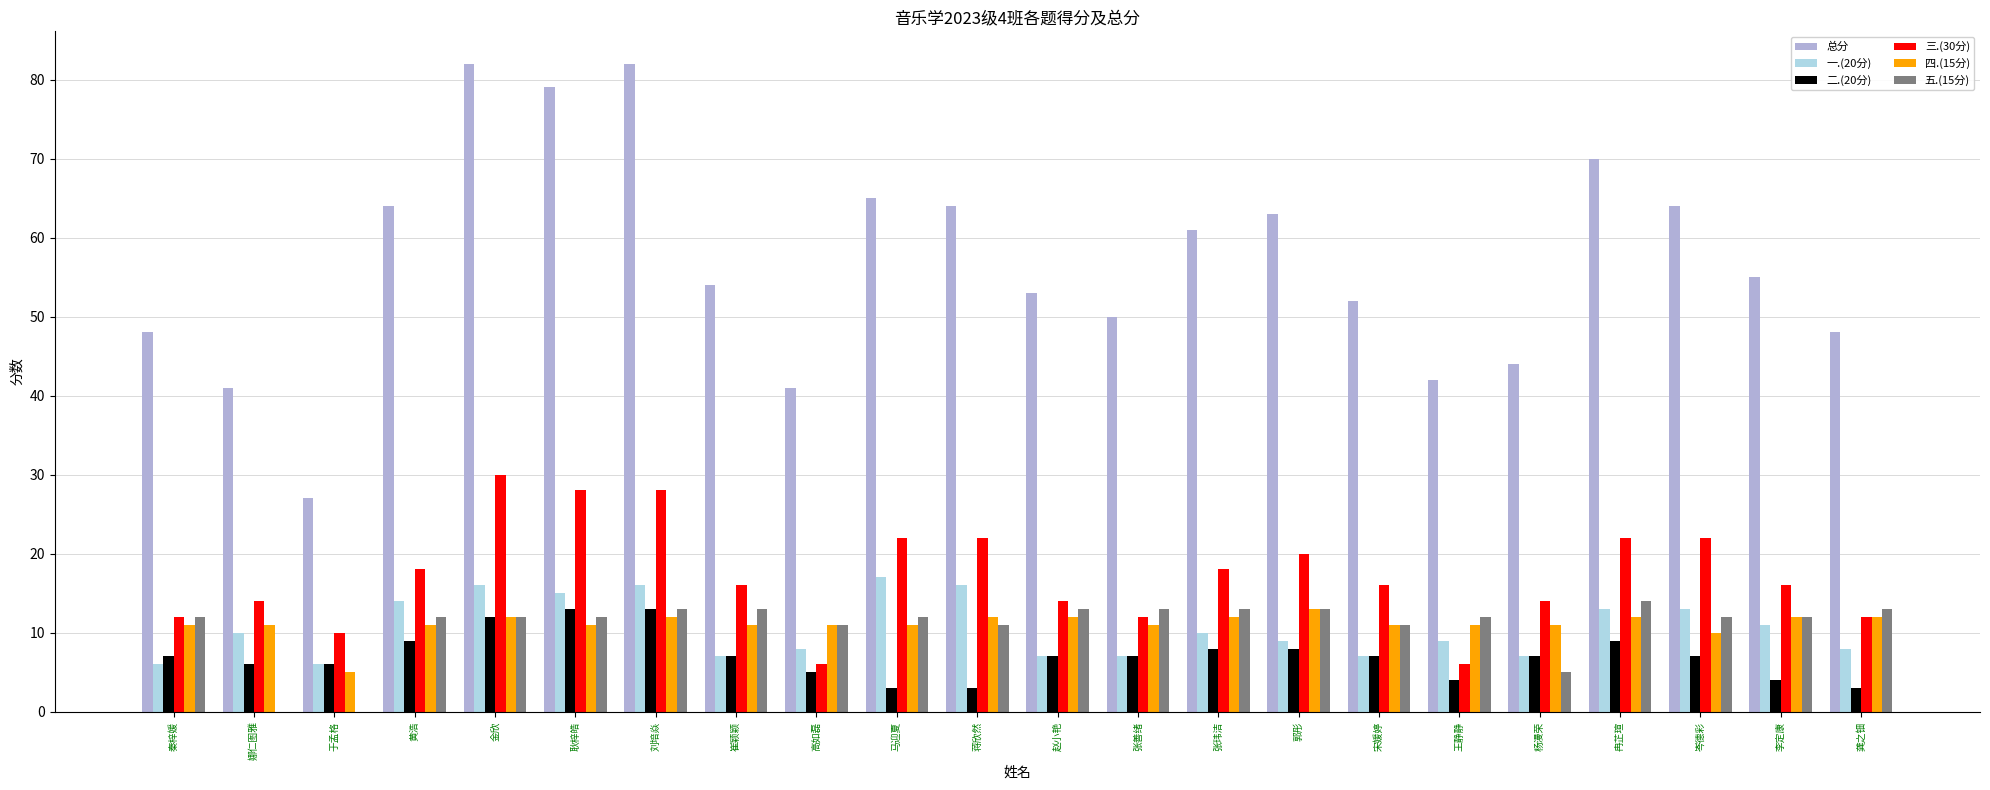

The value of 四.(15分) at 杨漫荣 is 16. True or false?

False